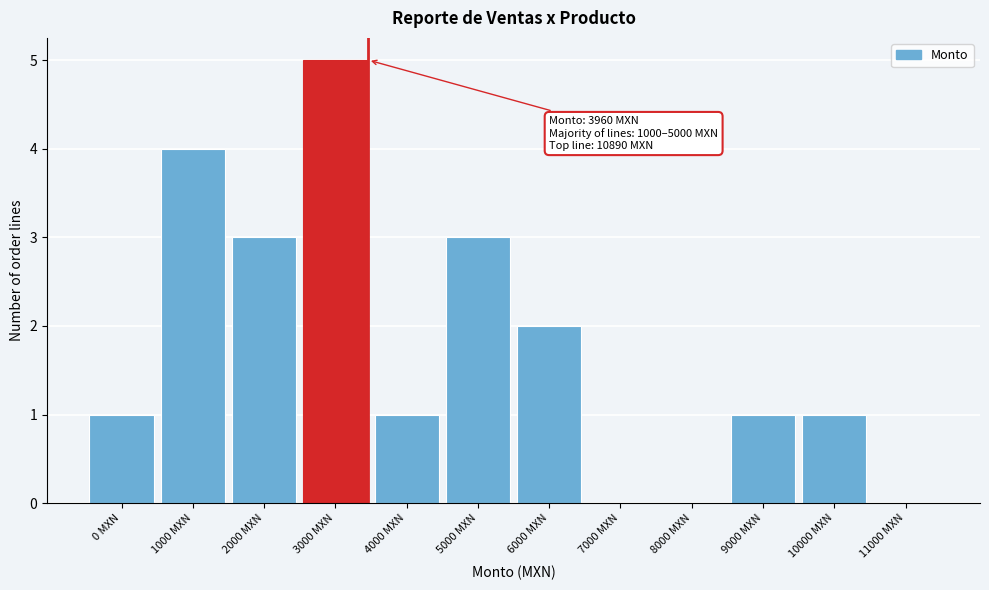

Reading left to right, extract all data points from this chart.

0 MXN=1	1000 MXN=4	2000 MXN=3	3000 MXN=5	4000 MXN=1	5000 MXN=3	6000 MXN=2	7000 MXN=0	8000 MXN=0	9000 MXN=1	10000 MXN=1	11000 MXN=0